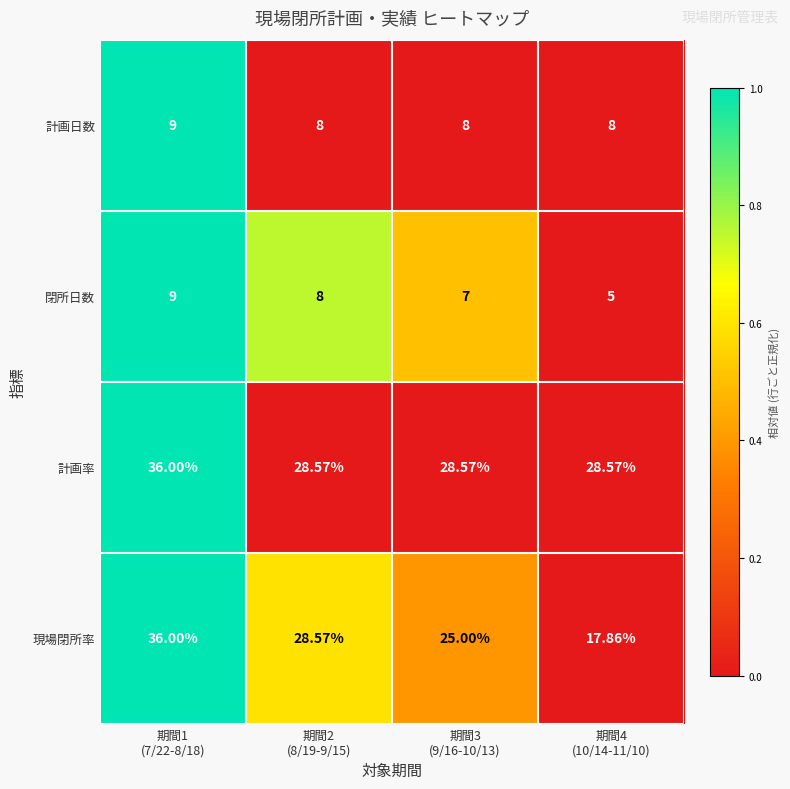

Which series has the largest total across all categories?

計画率